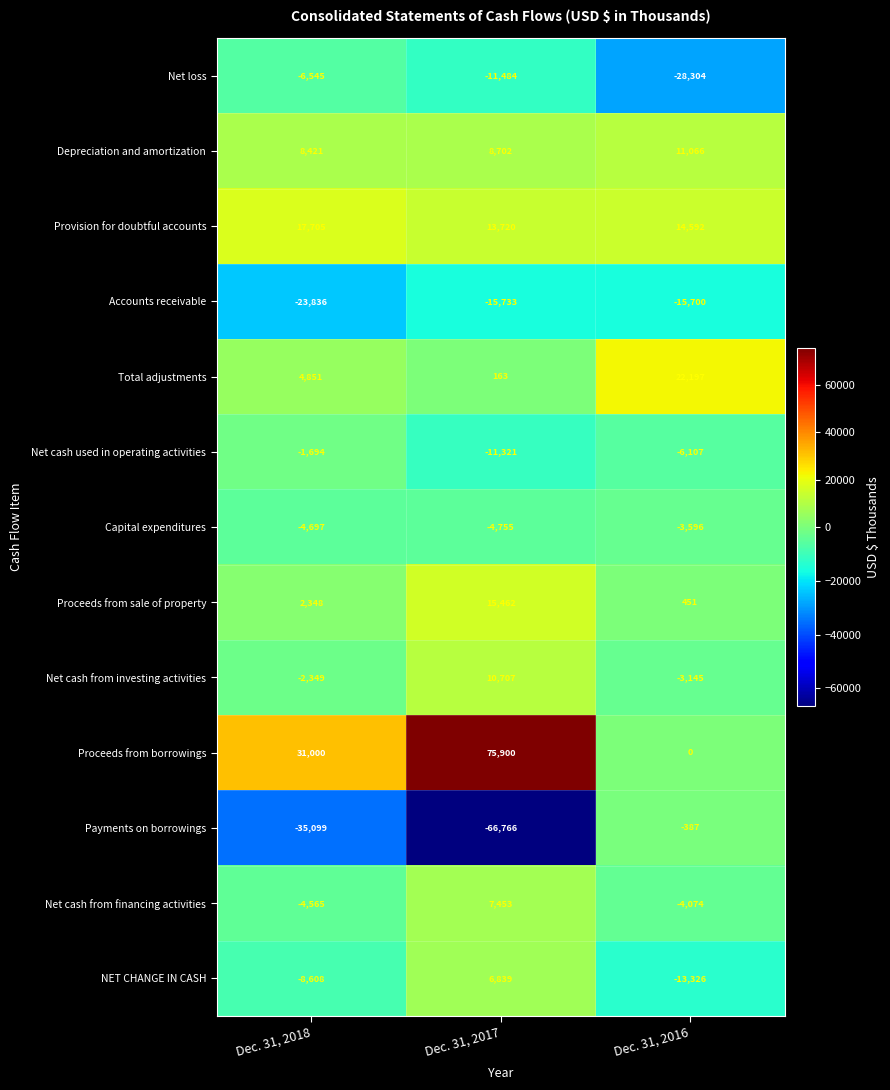

Which series has the widest spread of values?

Proceeds from borrowings